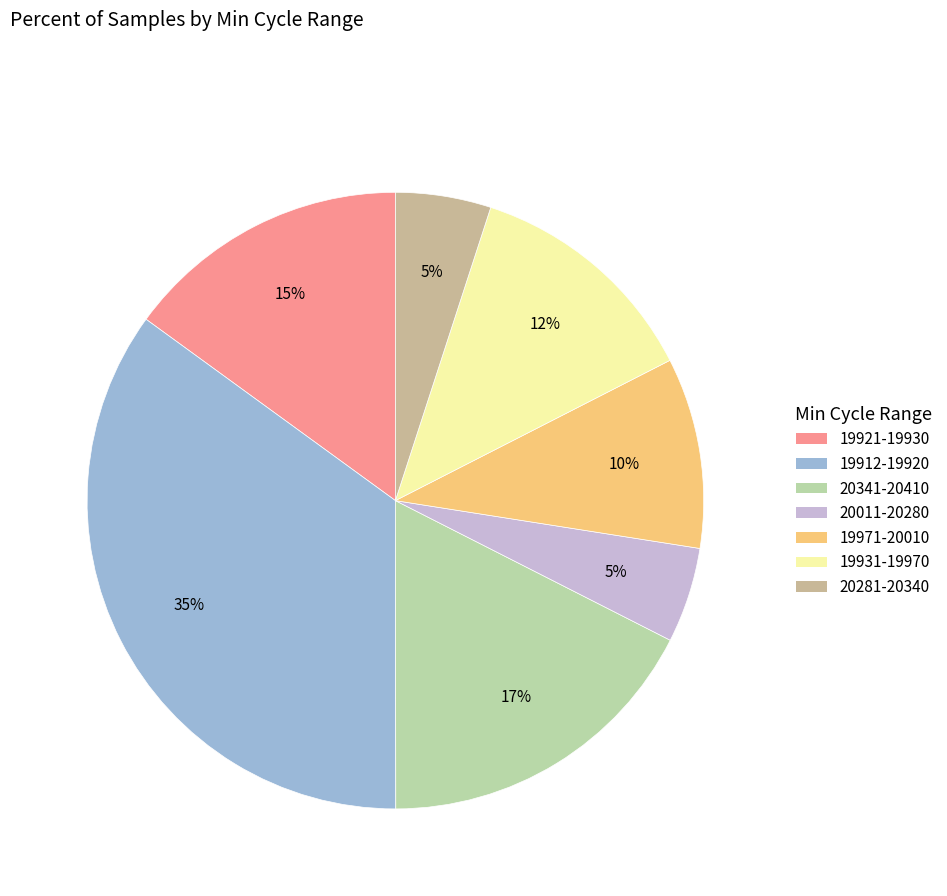

Count the number of slices in the pie.

7